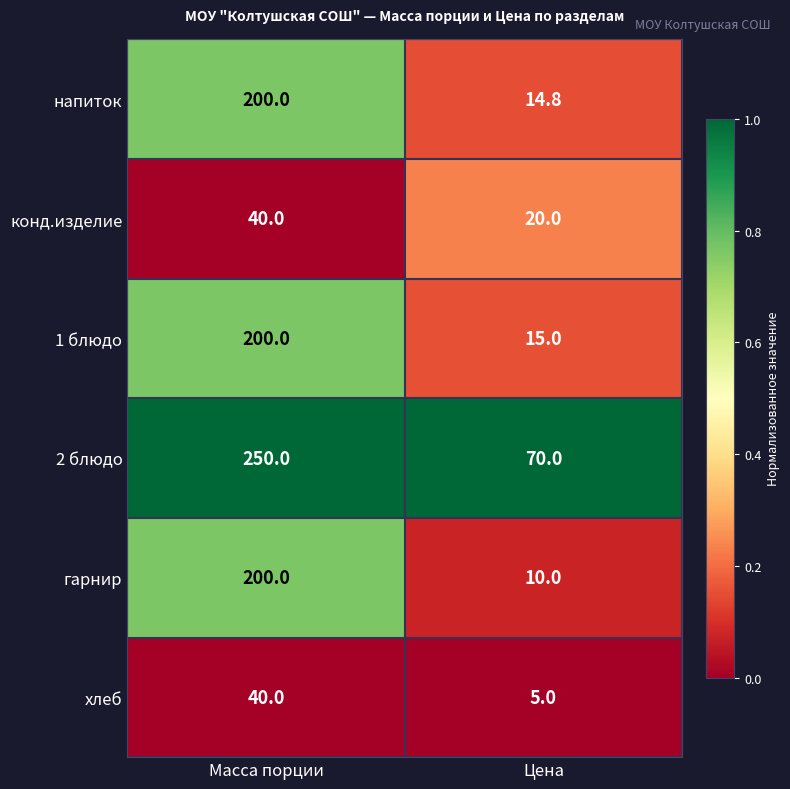

Which category has the lowest value across all series?

Цена